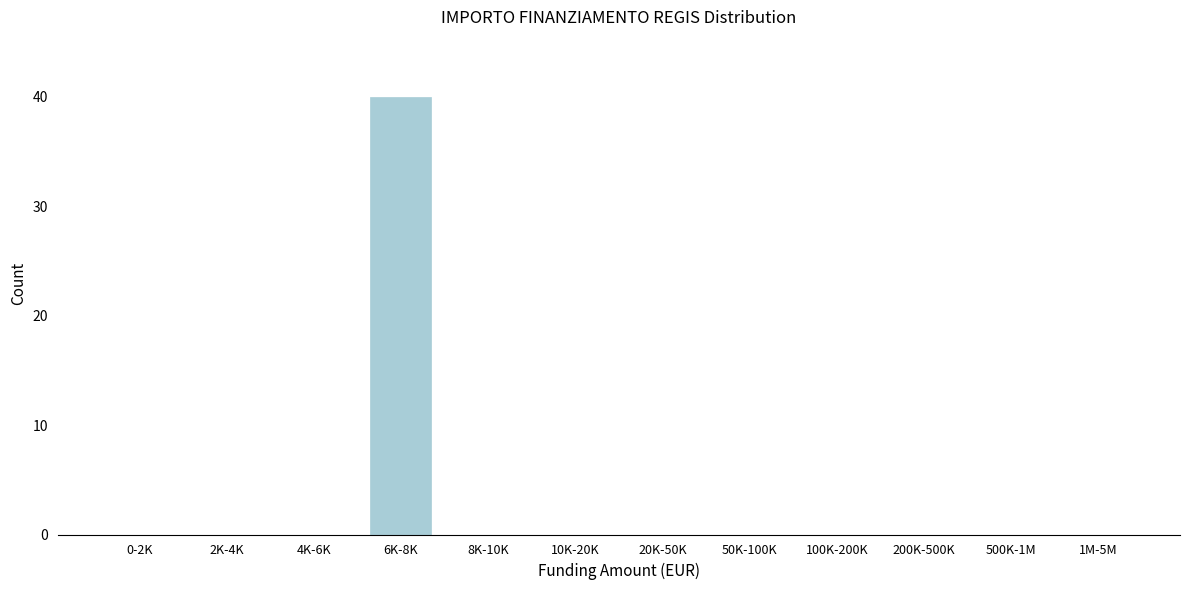

Reading left to right, transcribe all the data shown in this chart.

0-2K=0	2K-4K=0	4K-6K=0	6K-8K=40	8K-10K=0	10K-20K=0	20K-50K=0	50K-100K=0	100K-200K=0	200K-500K=0	500K-1M=0	1M-5M=0